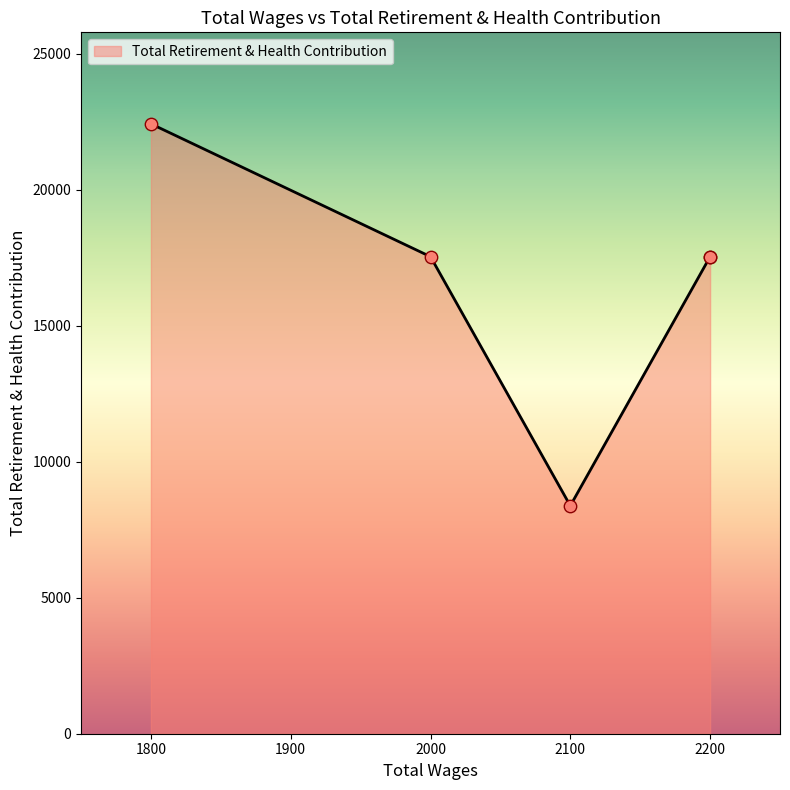

What is the change in value from 2200.0 to 1800.0?

+4885